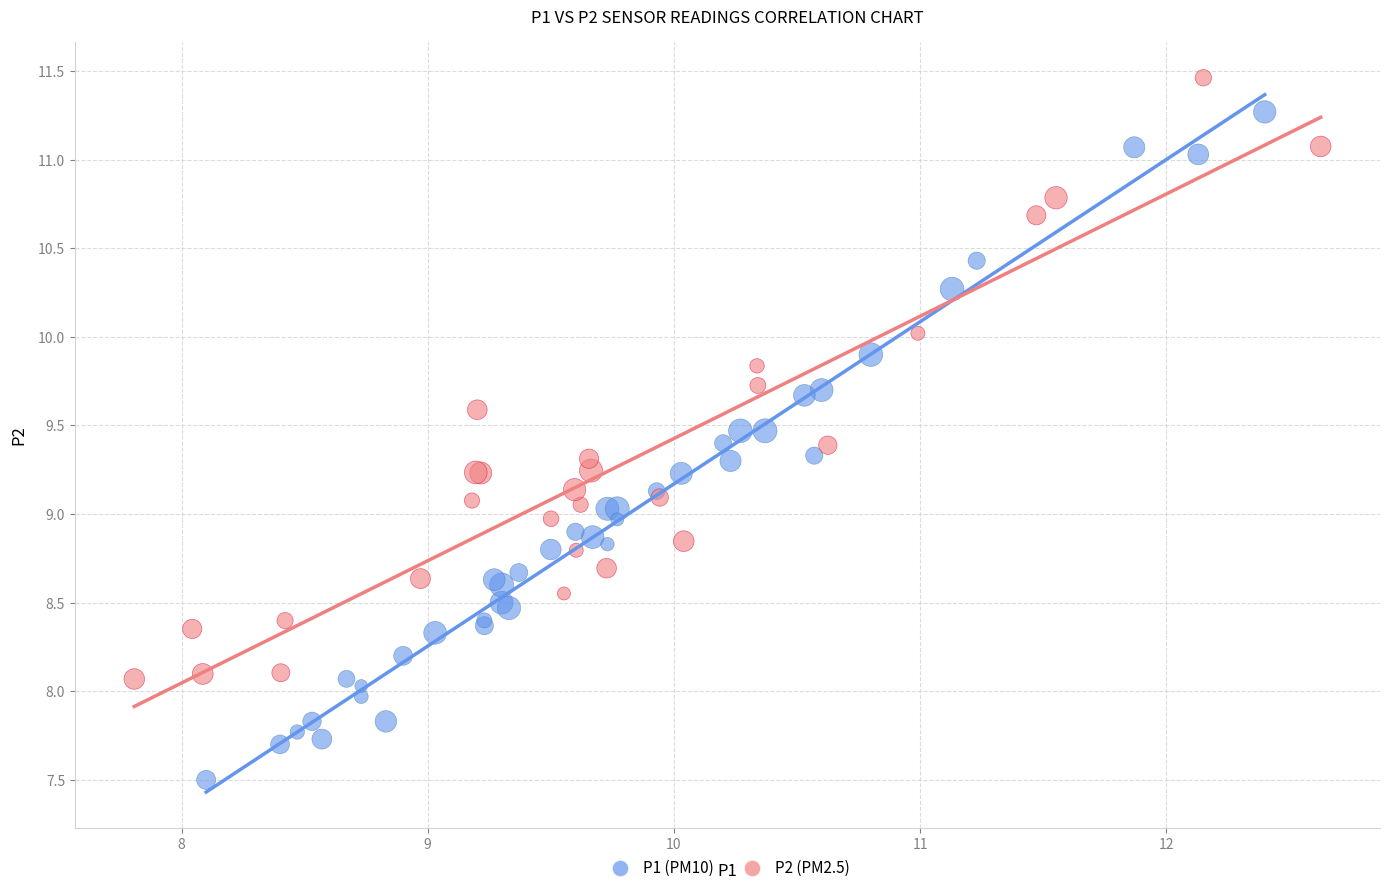

Which series has the widest spread of Y values?

P1 (PM10)